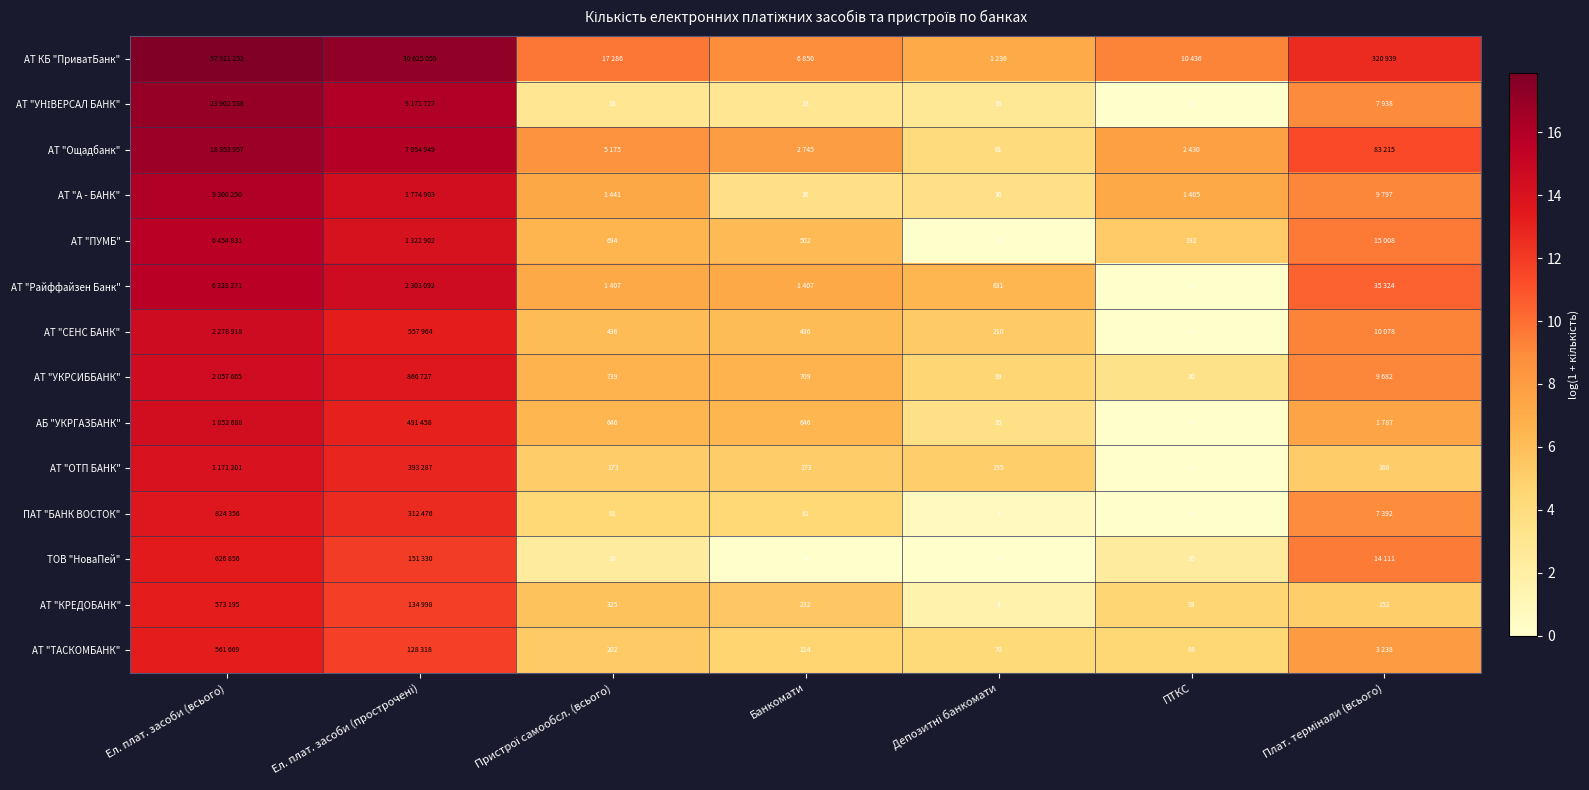

What is the difference between the maximum and minimum values in the АТ "КРЕДОБАНК" series?

11.6